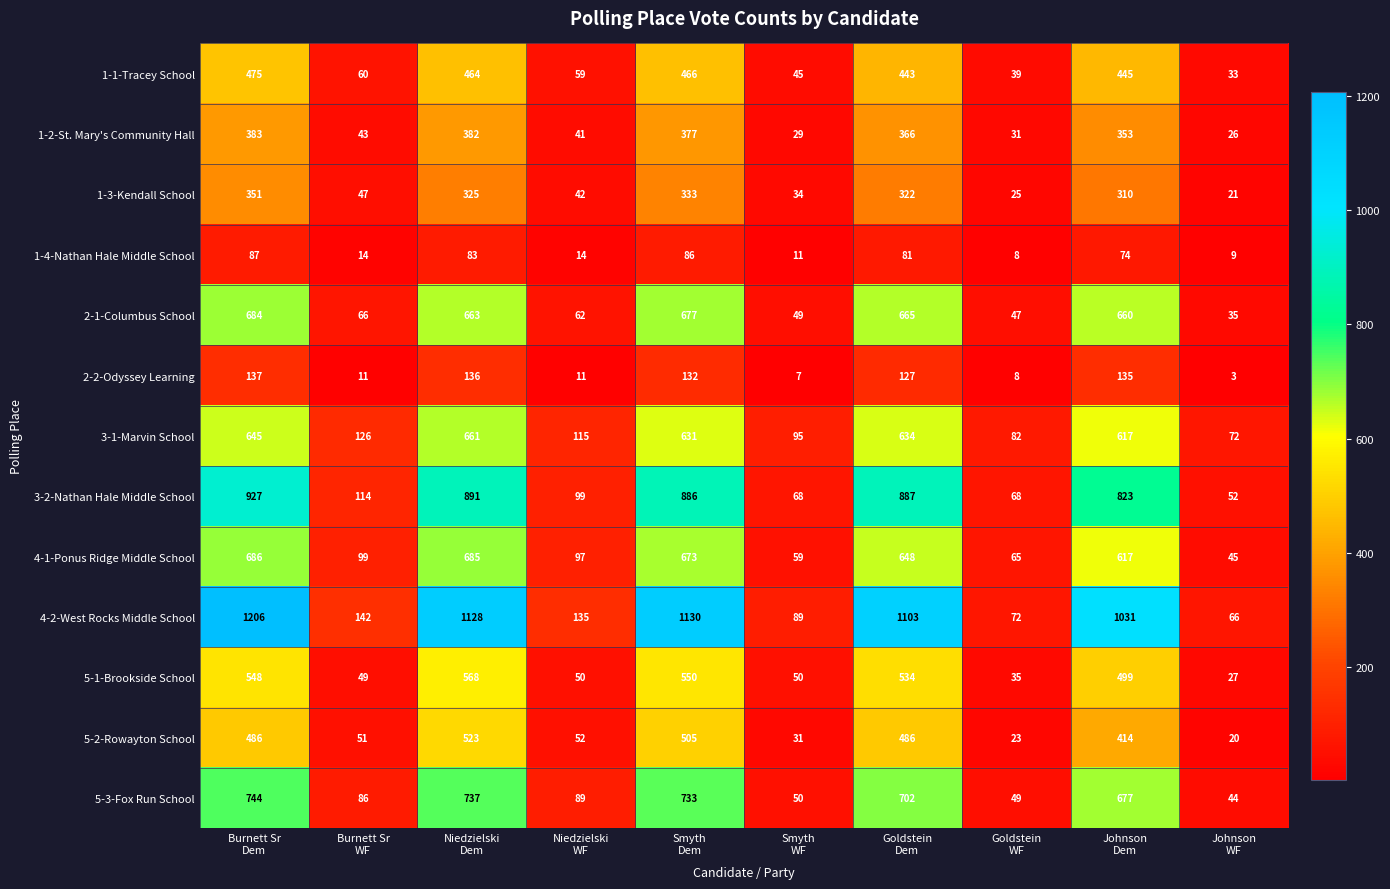

What is the difference between the maximum and minimum values in the 4-2-West Rocks Middle School series?

1140